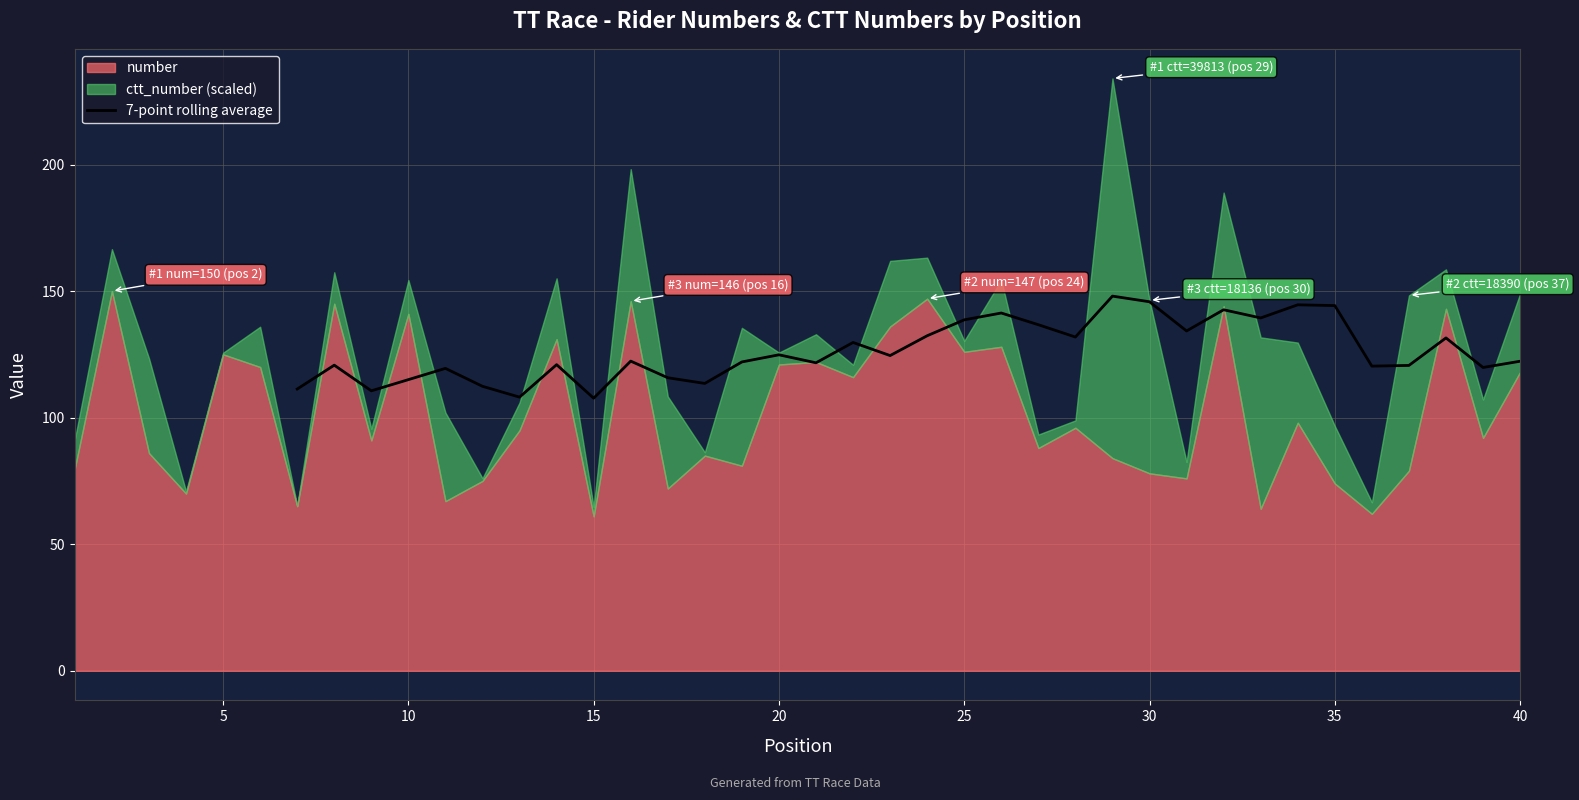

What is the lowest value of the 7-point rolling average series?

107.7